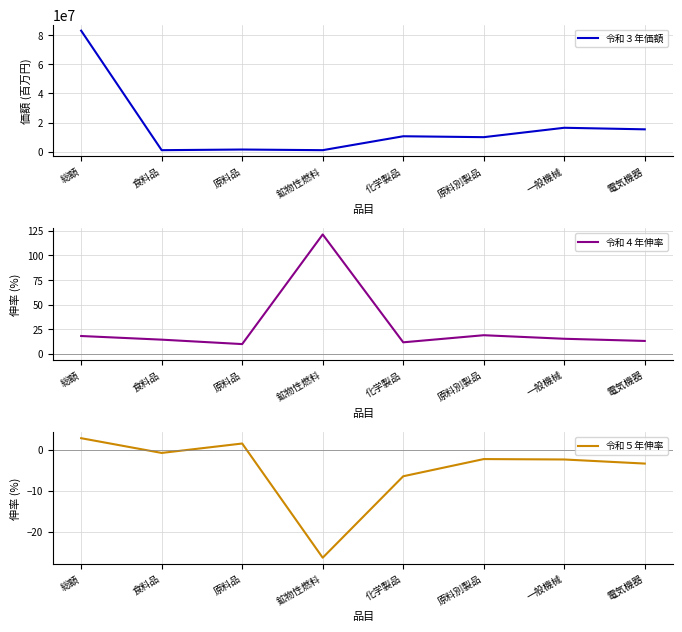

Does the chart have visible grid lines?

Yes